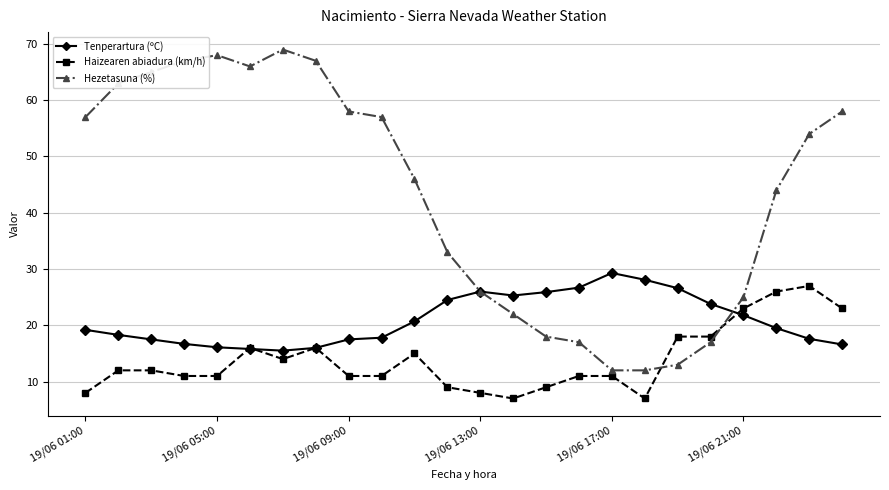

Which series has the largest total across all categories?

Hezetasuna (%)